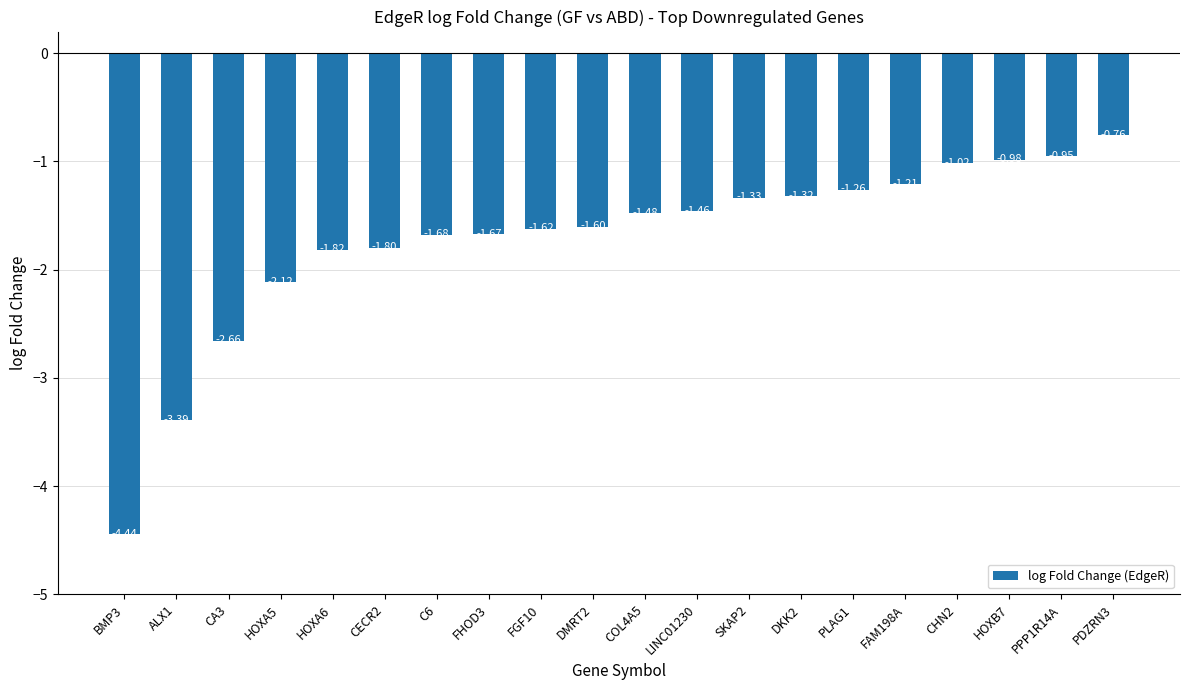

Where does the data first go above -1?

HOXB7